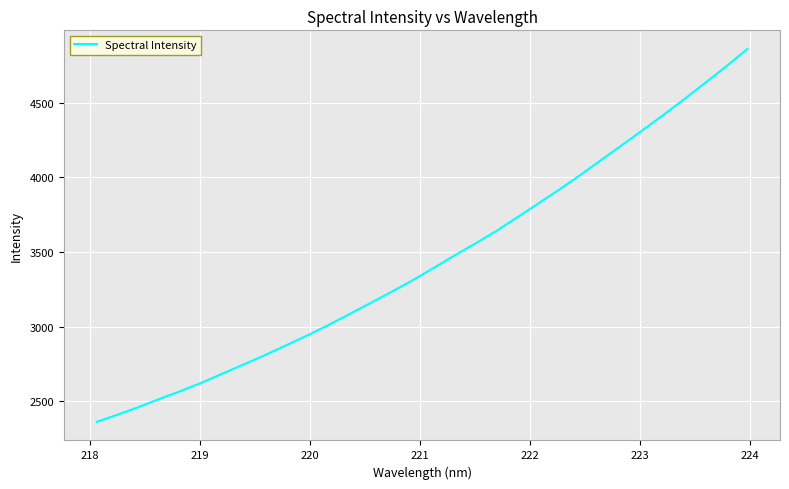

What is the difference between the maximum and minimum values?

2494.6